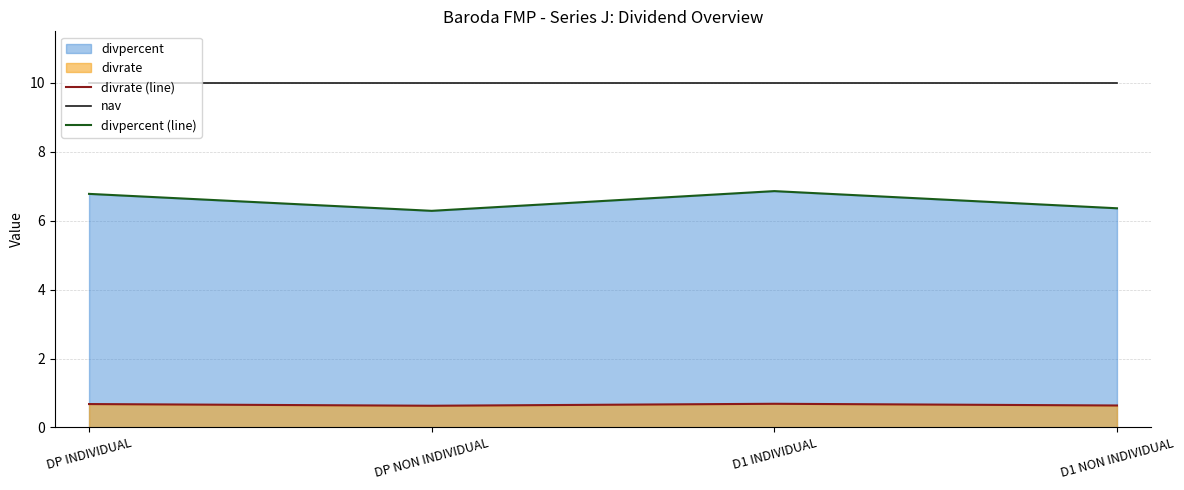

True or false: nav and divpercent (line) cross at least once.

False